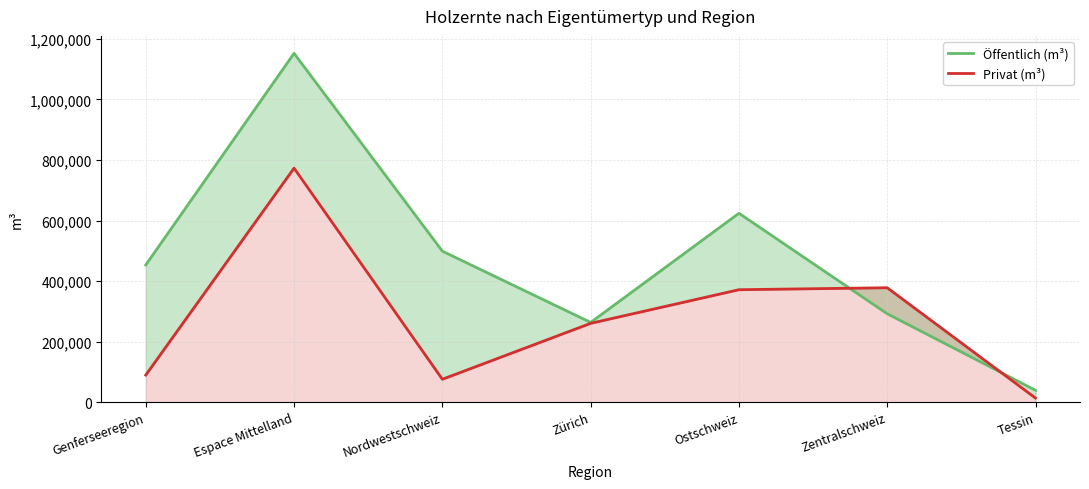

What is the sum of all Öffentlich (m³) values?

3323171